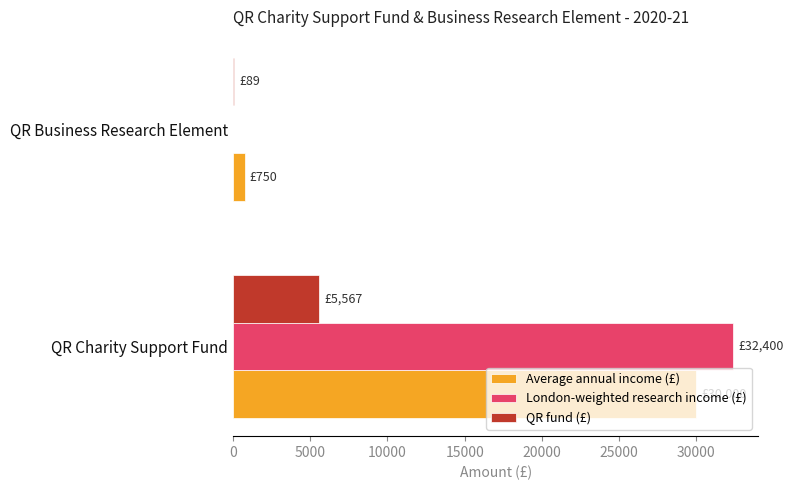

What is the highest value of the QR fund (£) series?

5567